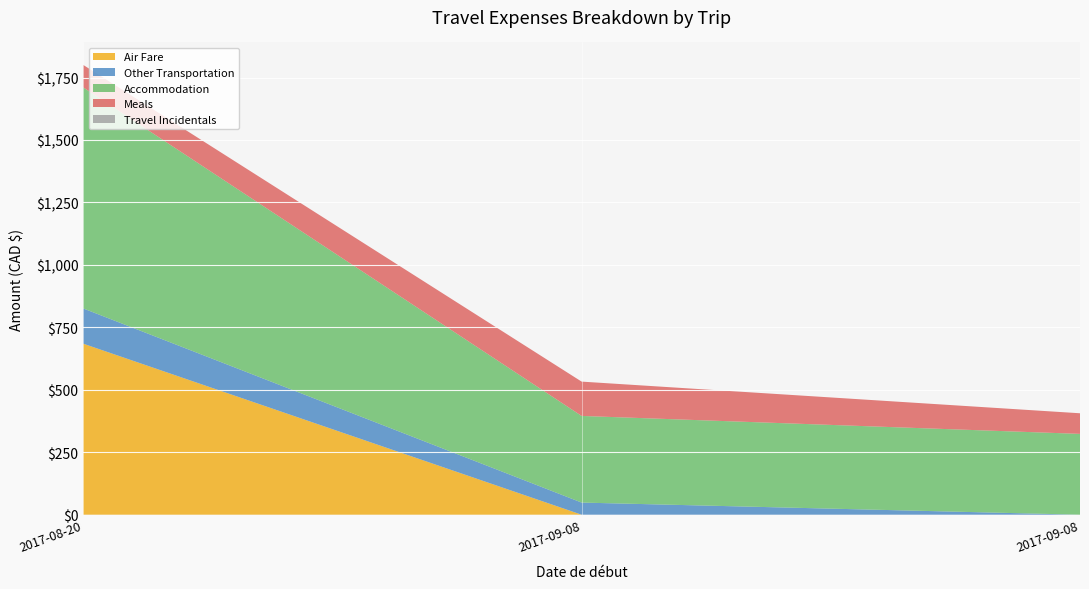

Reading left to right, transcribe all the data shown in this chart.

Air Fare: 684.6	0.0	0.0
Other Transportation: 141.0	48.6	0.0
Accommodation: 884.8	346.8	323.6
Meals: 90.0	137.3	82.5
Travel Incidentals: 0.0	0.0	0.0